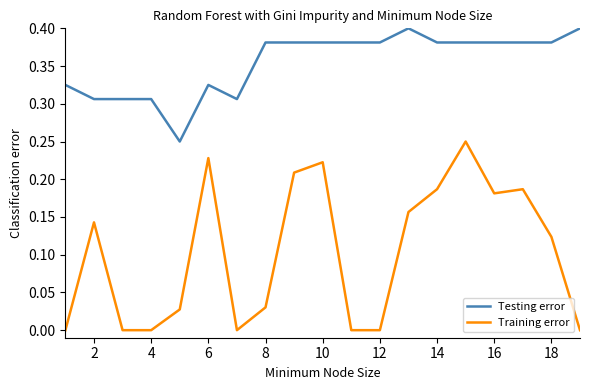

What are all the series names shown in the legend?

Testing error, Training error